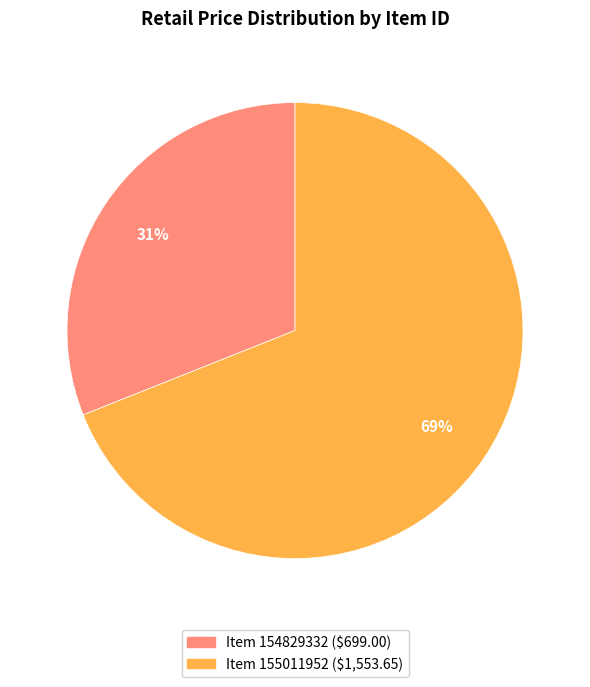

To the nearest percent, what is the difference between the largest and smallest slice percentages?

38%